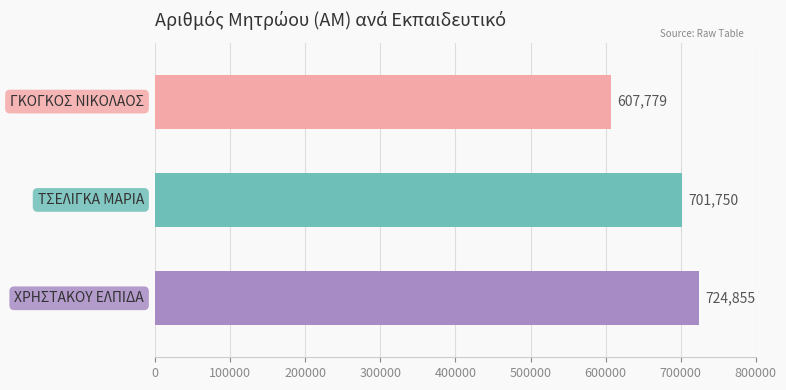

What is the sum of all values?

2034384